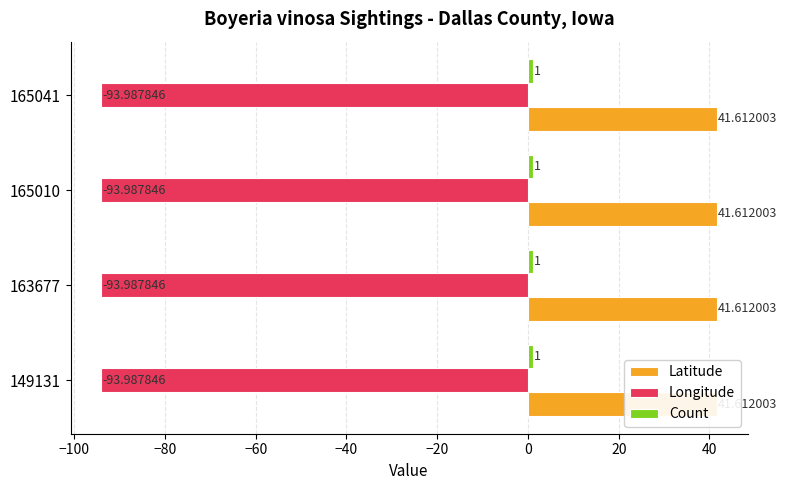

Where is Longitude nearest to the value -93?

149131